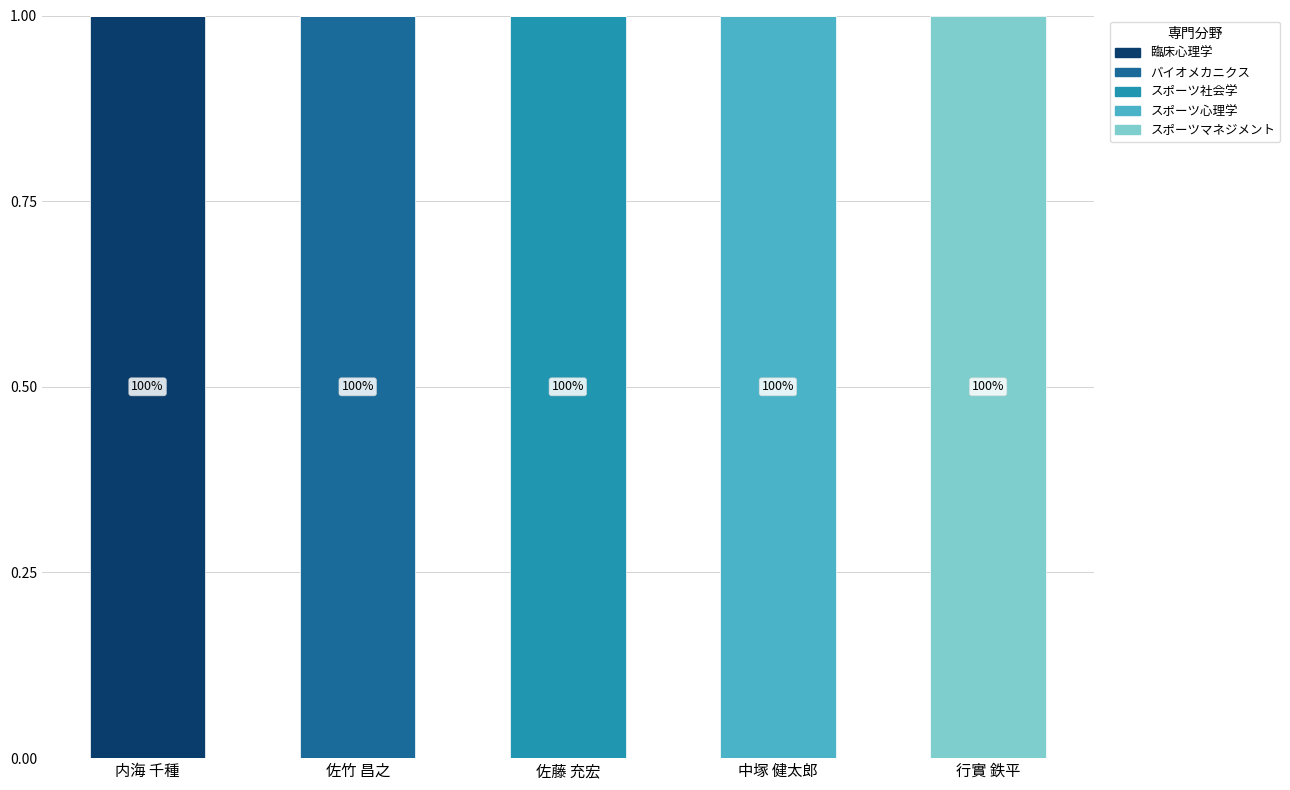

Are the bars horizontal?

No